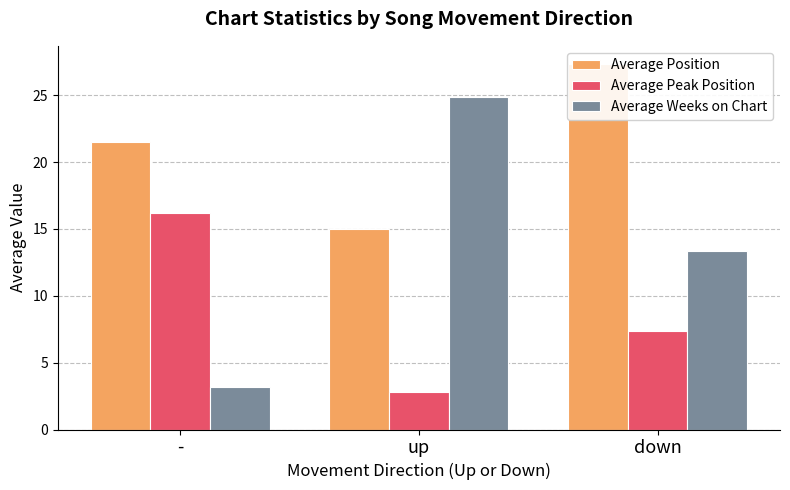

What is the minimum value for Average Peak Position?

2.8